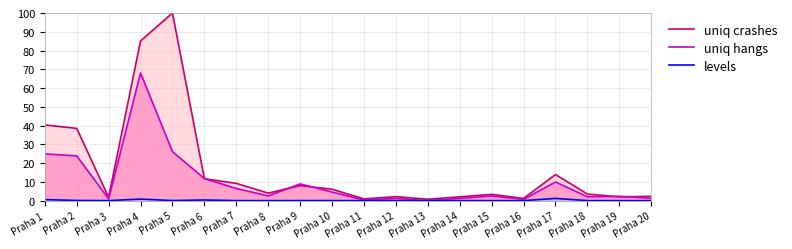

What is the difference between the maximum and minimum values in the uniq hangs series?

68.0